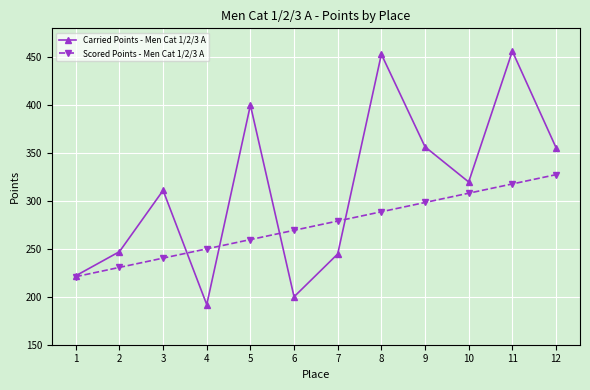

Is the value of Scored Points - Men Cat 1/2/3 A at 4 greater than the value of Carried Points - Men Cat 1/2/3 A at 12?

No